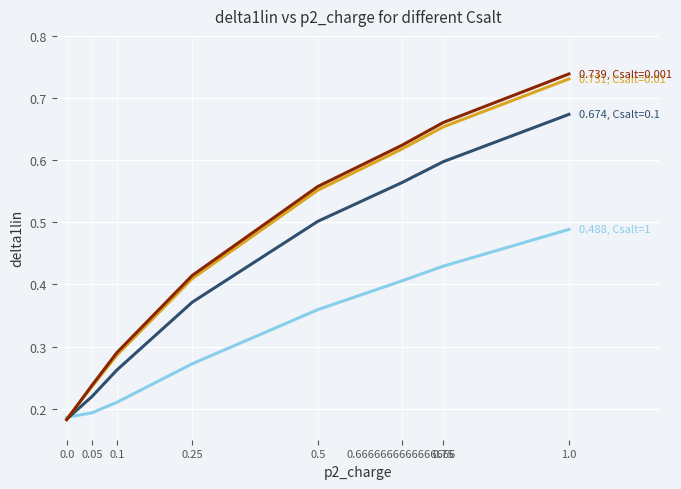

What position from the right is 0.05?

7